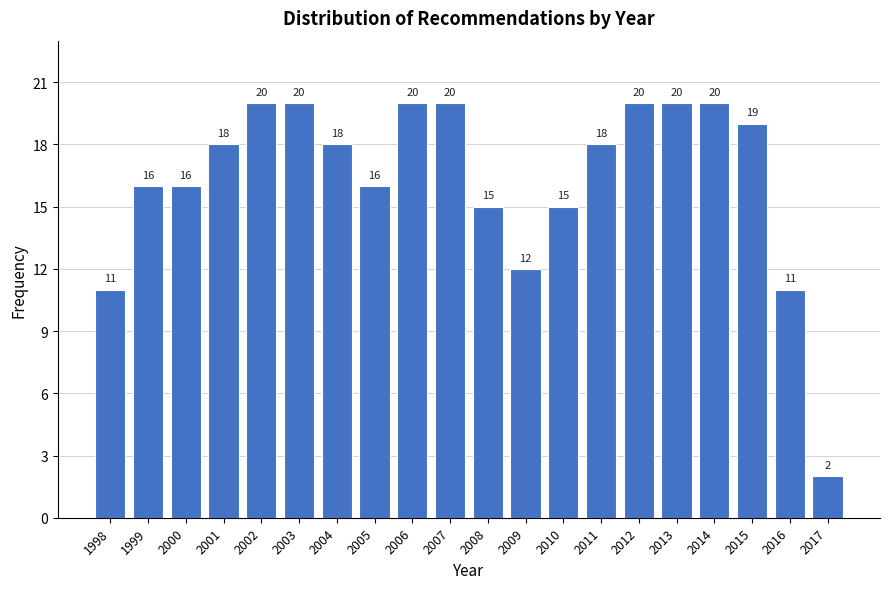

Reading left to right, what are all the values shown in this chart?

11	16	16	18	20	20	18	16	20	20	15	12	15	18	20	20	20	19	11	2